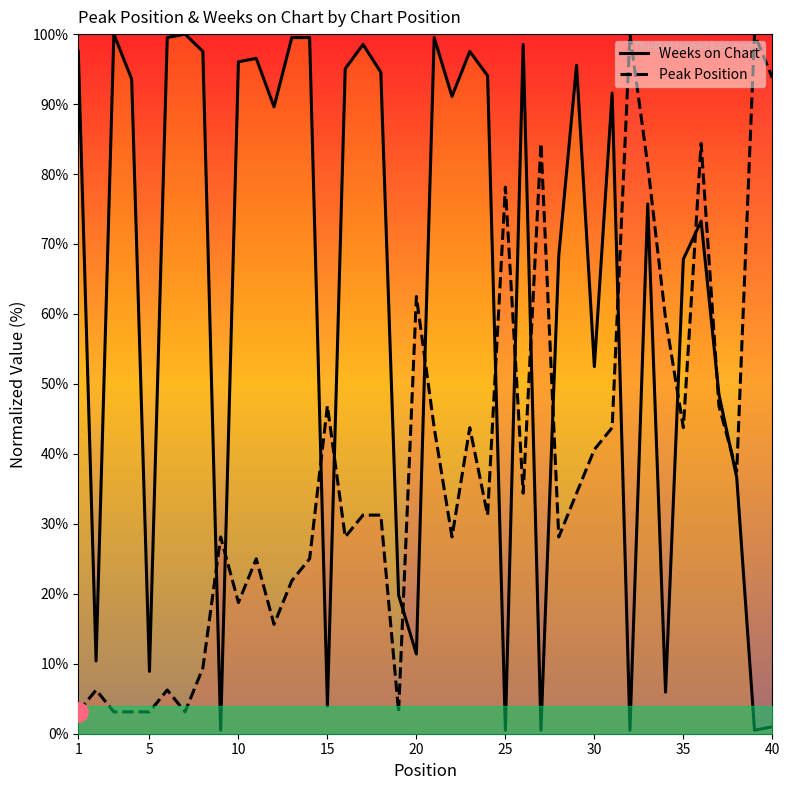

Reading left to right, extract all data points from this chart.

Weeks on Chart: 97.5	10.4	100.0	93.6	8.9	99.5	100.0	97.5	0.5	96.0	96.5	89.6	99.5	99.5	4.0	95.0	98.5	94.6	19.8	11.4	99.5	91.1	97.5	94.1	0.5	98.5	0.5	68.3	95.5	52.5	91.6	0.5	75.7	5.9	67.8	73.3	48.5	36.6	0.5	1.0
Peak Position: 3.1	6.2	3.1	3.1	3.1	6.2	3.1	9.4	28.1	18.8	25.0	15.6	21.9	25.0	46.9	28.1	31.2	31.2	3.1	62.5	43.8	28.1	43.8	31.2	78.1	34.4	84.4	28.1	34.4	40.6	43.8	100.0	81.2	59.4	43.8	84.4	46.9	37.5	100.0	93.8